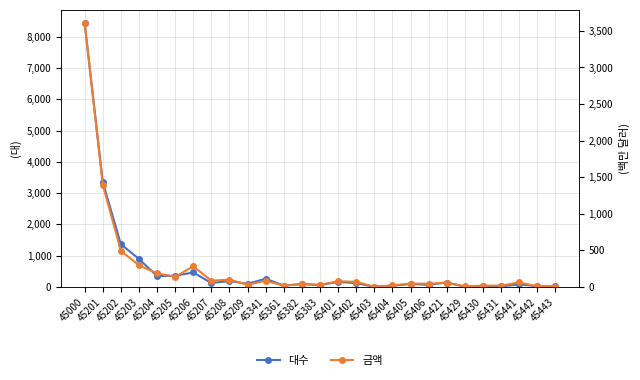

Which has a higher value, 45430 or 45202?

45202